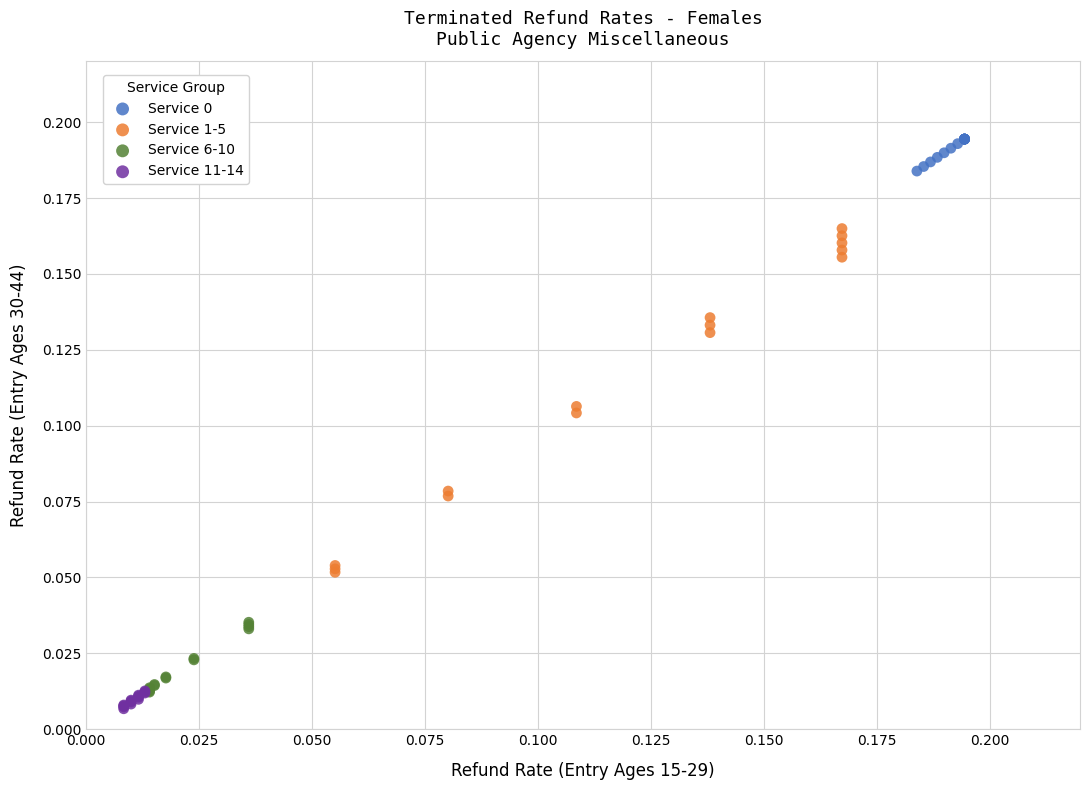

Which series has the widest spread of Y values?

Service 1-5